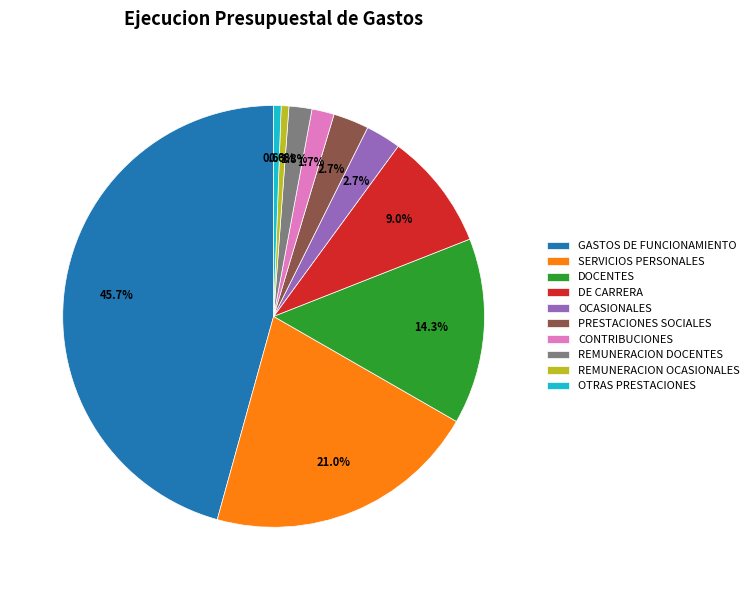

Combined, what portion of the pie is DE CARRERA and REMUNERACION OCASIONALES?

9.6%